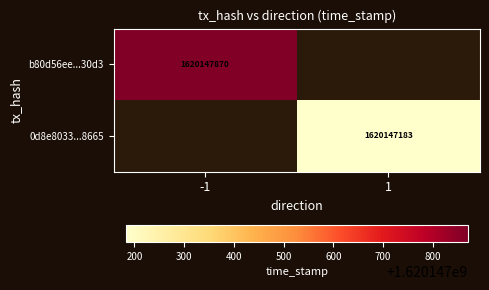

Is it true that b80d56ee...30d3 equals 1620147870 at -1?

True